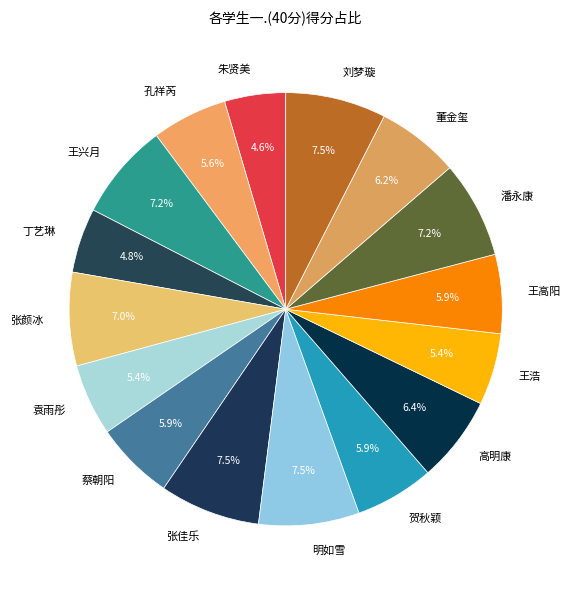

Approximately how many times larger is the value at 潘永康 compared to 孔祥芮?

1.3